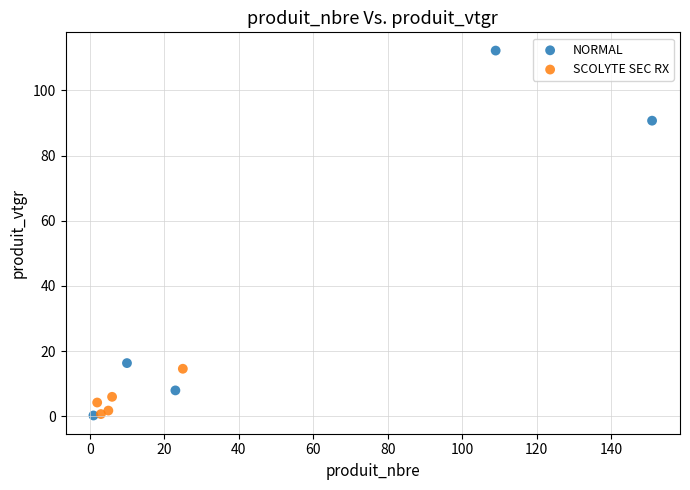

Which series has the largest Y range (max minus min)?

NORMAL